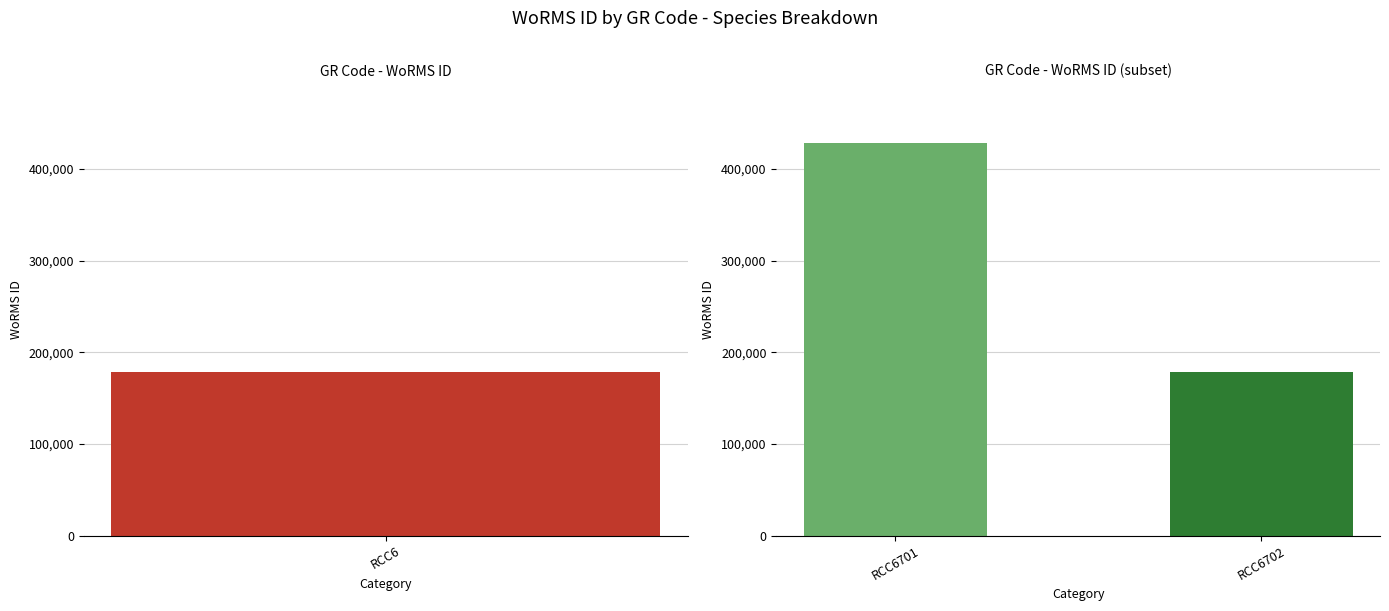

Between RCC6702 and RCC6, which is larger?

RCC6702